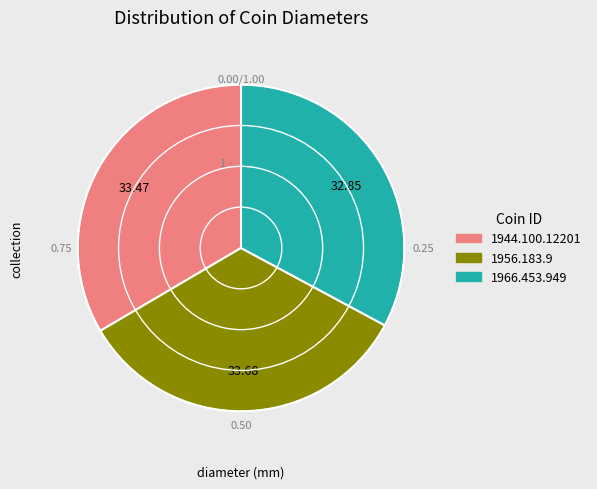

Is the sum of 1956.183.9 and 1966.453.949 greater than half?

Yes